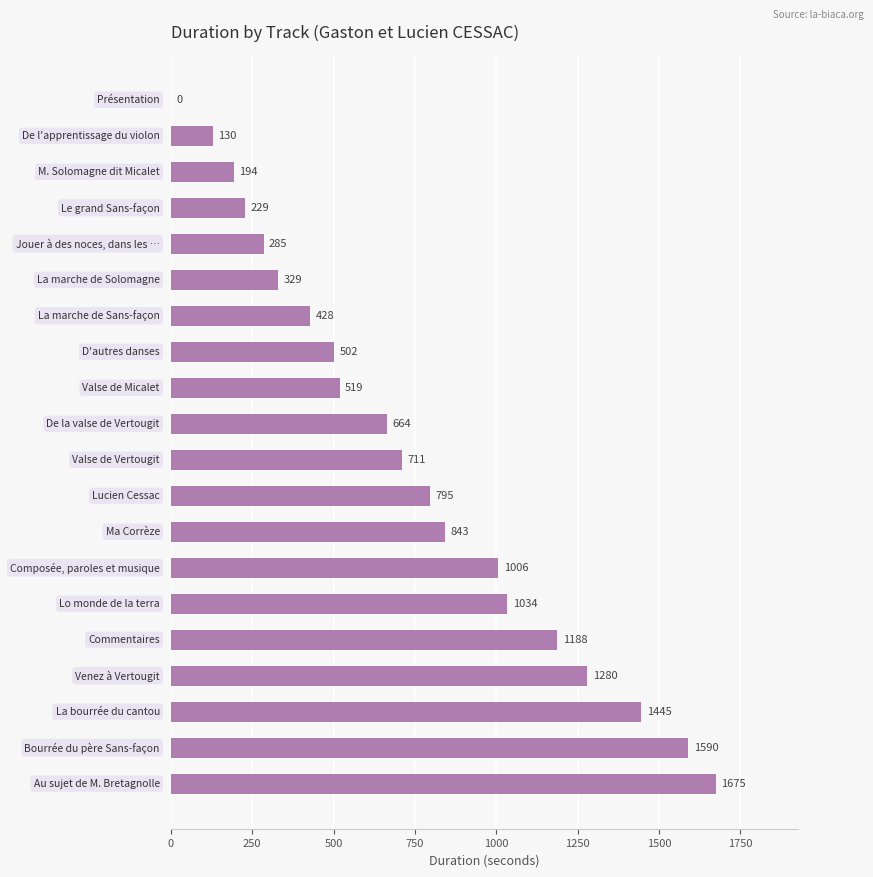

What is the greatest value displayed?

1675